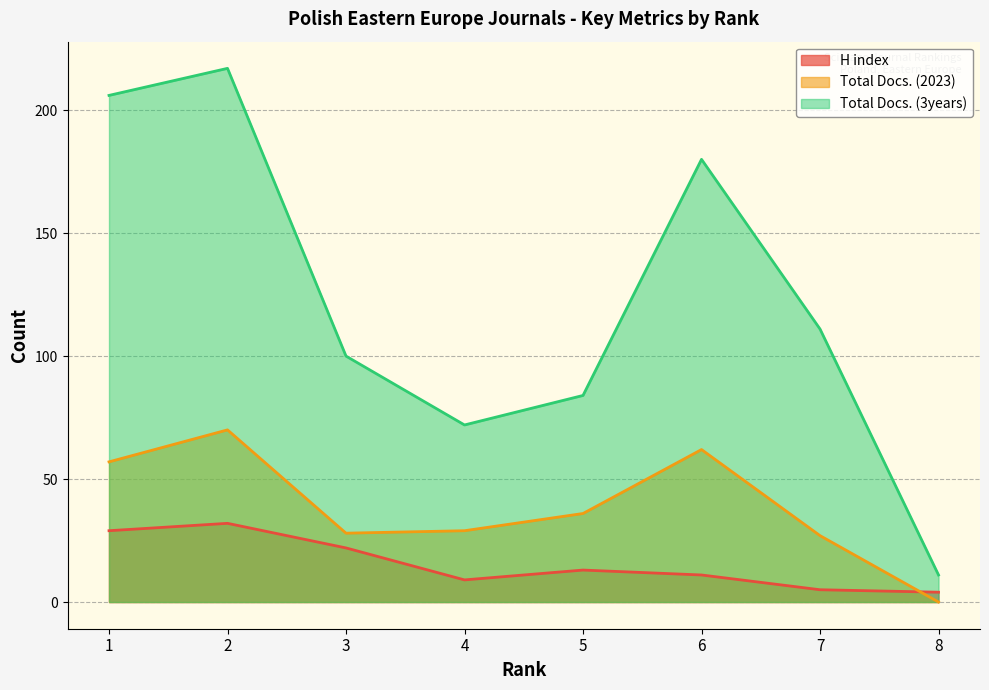

What is the value of the Total Docs. (2023) point at the 4th from the left?

29